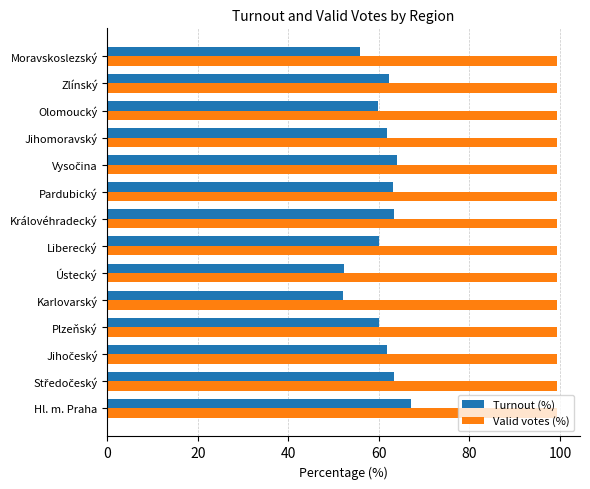

At Moravskoslezský, list the series in order from largest to smallest.

Valid votes (%), Turnout (%)